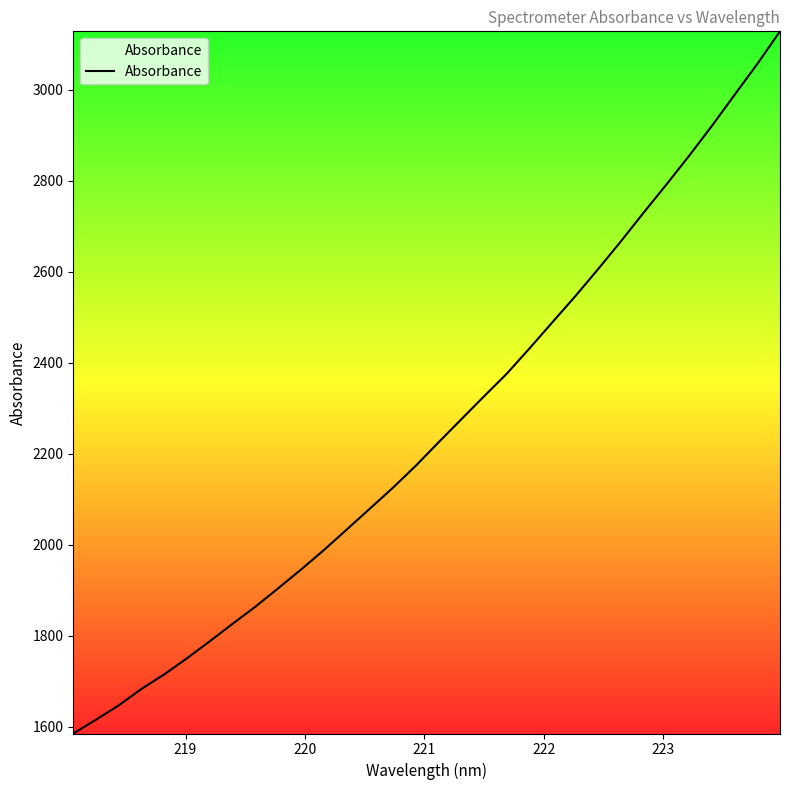

Count the number of categories in the chart.

32